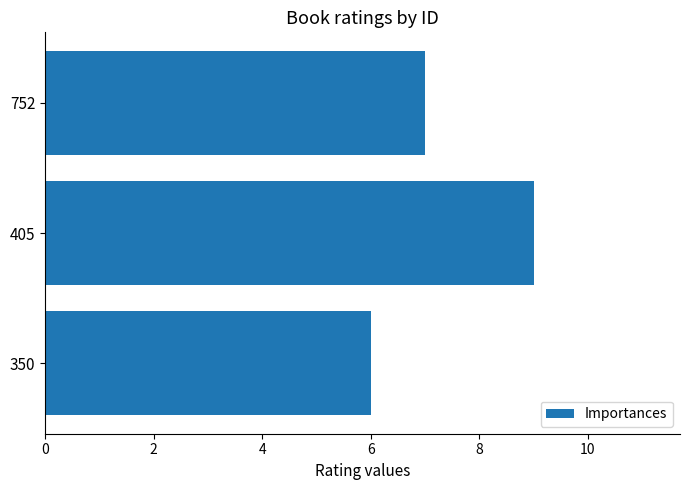

Reading bottom to top, extract all data points from this chart.

350=6	405=9	752=7